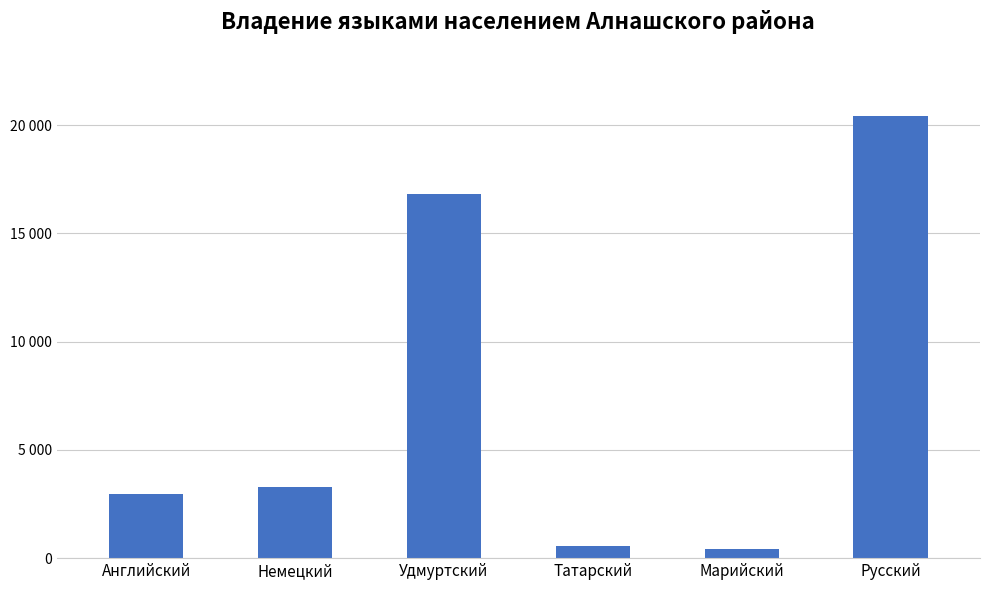

List the labels in order of value, smallest first.

Марийский, Татарский, Английский, Немецкий, Удмуртский, Русский